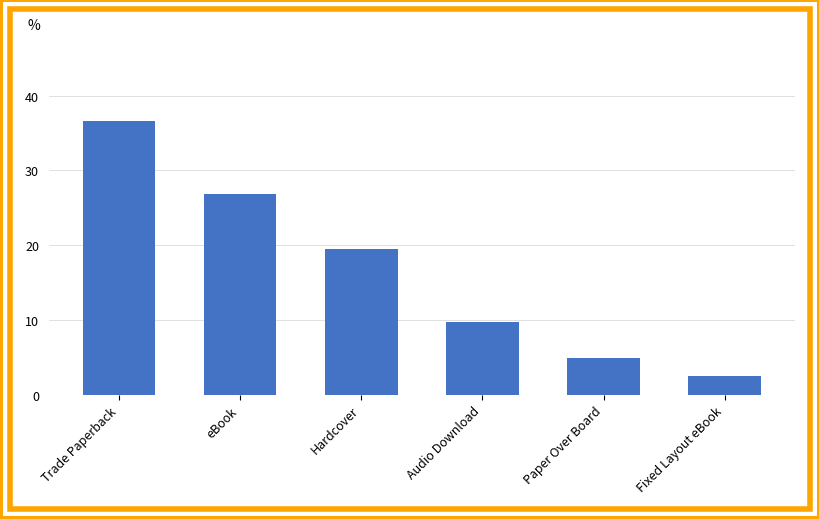

At which category does the chart reach its peak across all series?

Trade Paperback